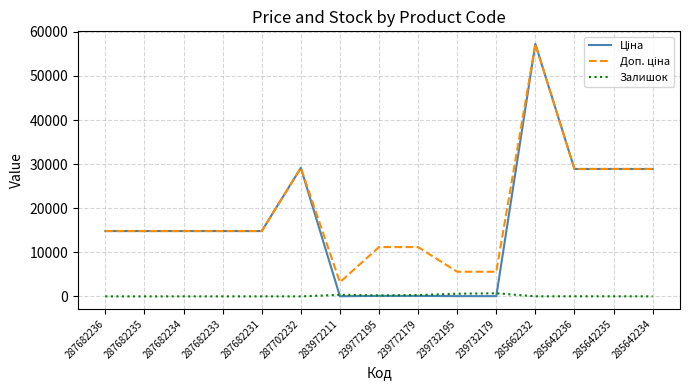

What is the difference between the highest and lowest values at 287682236?

14817.6